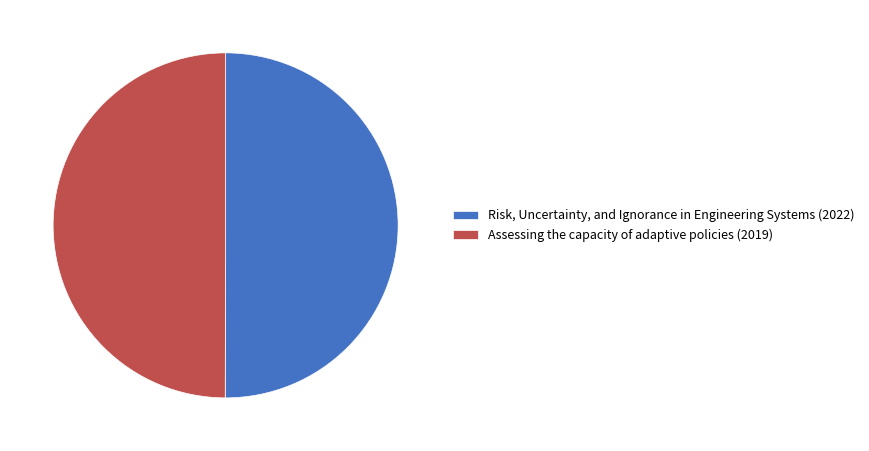

Is it true that Risk, Uncertainty, and Ignorance in Engineering Systems (2022) is 42% of the pie?

False